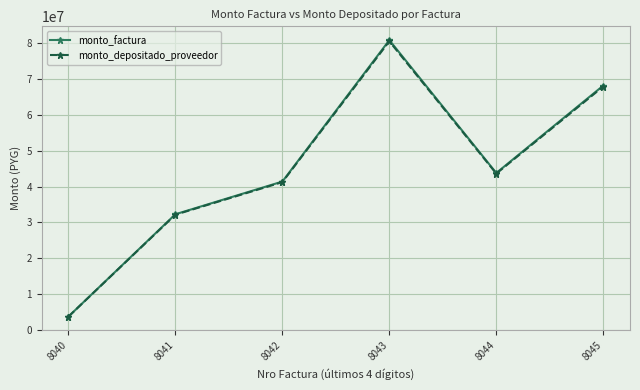

What is the highest value of the monto_depositado_proveedor series?

80610438